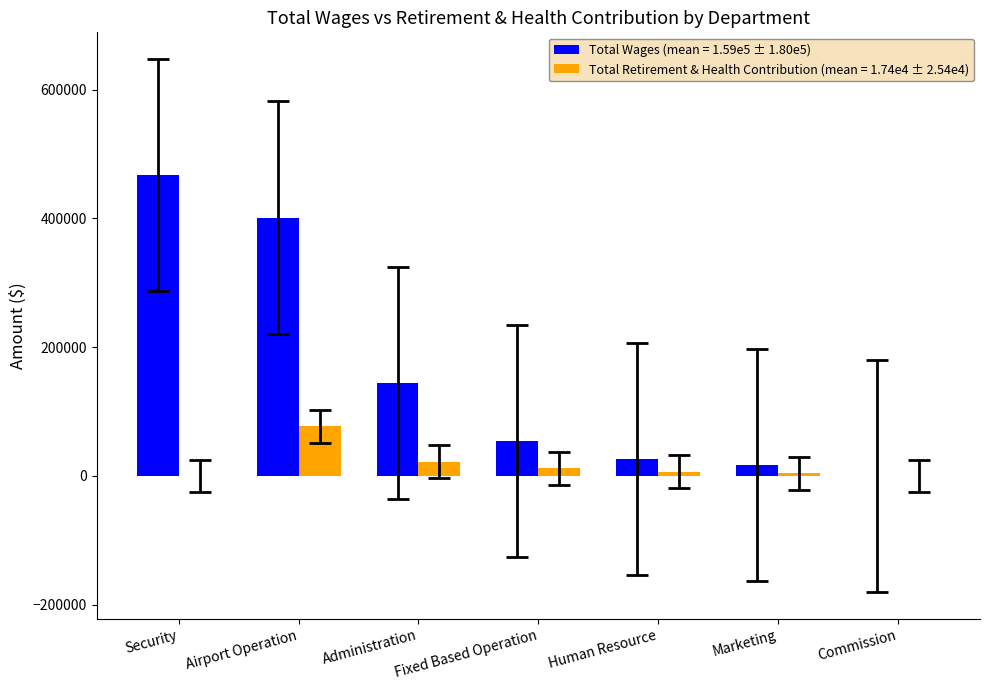

How many data points does each series have?

7